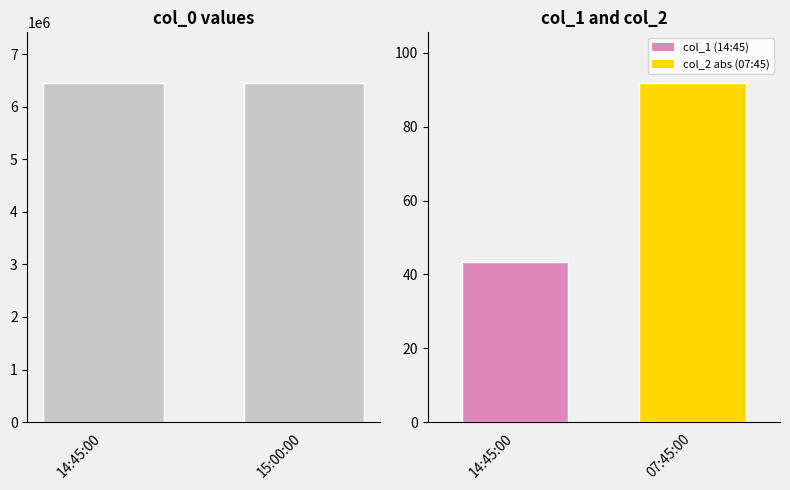

What is the sum of all col_2 values?

-289.7